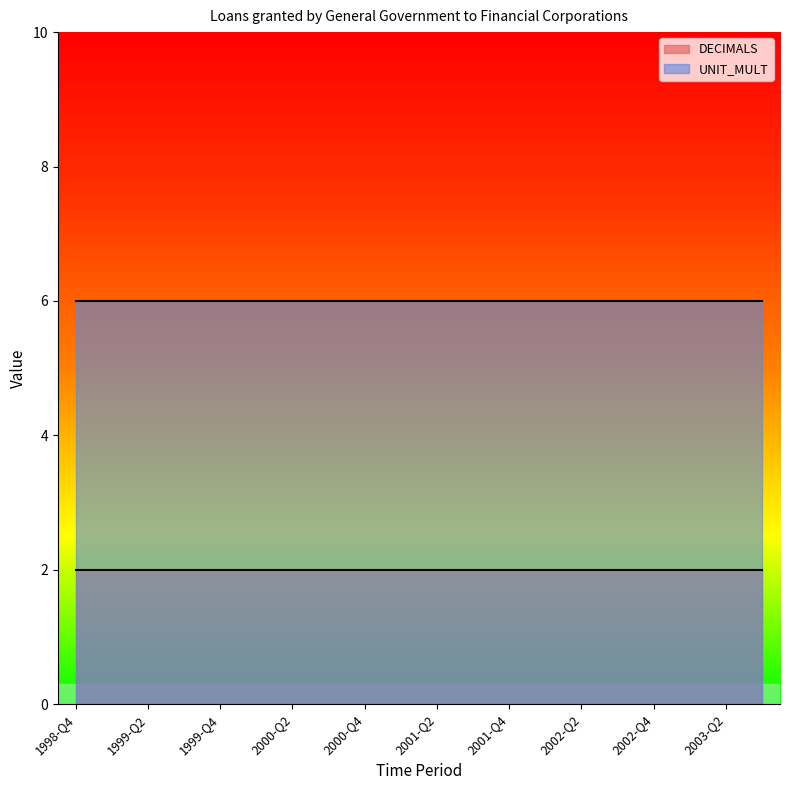

At which label does DECIMALS reach its minimum?

1998-Q4